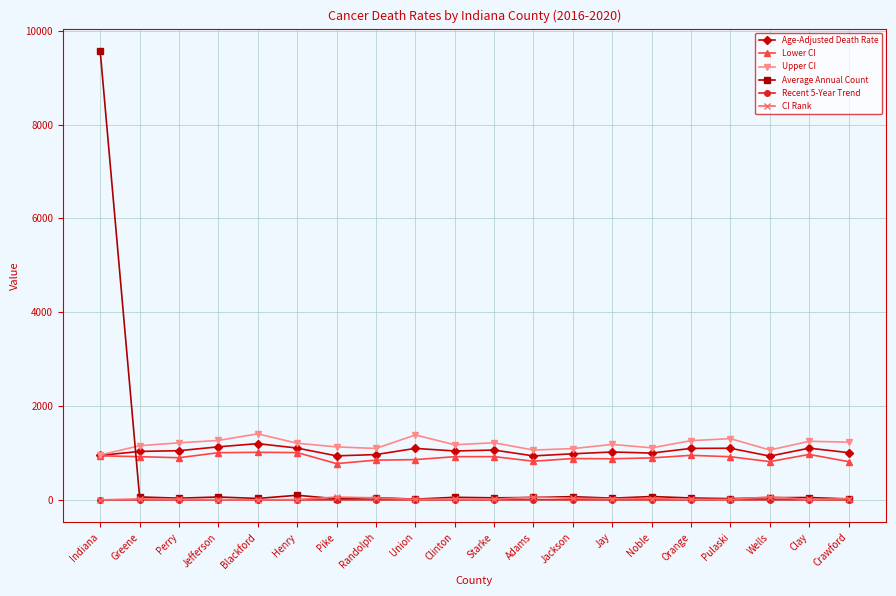

What is the value of the Lower CI point at the 18th from the left?

815.6